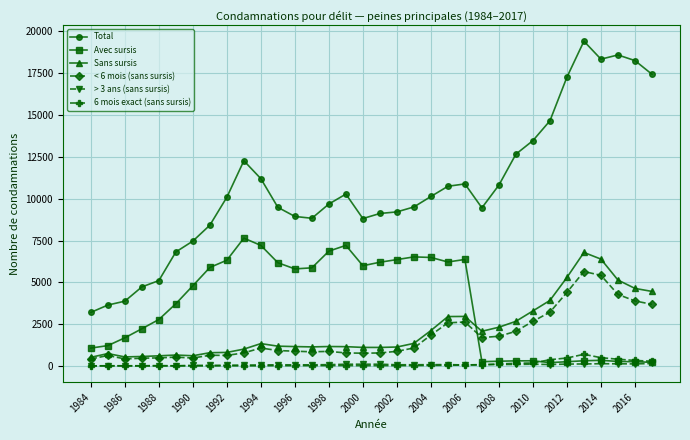

Does the chart display data point markers on the line(s)?

Yes